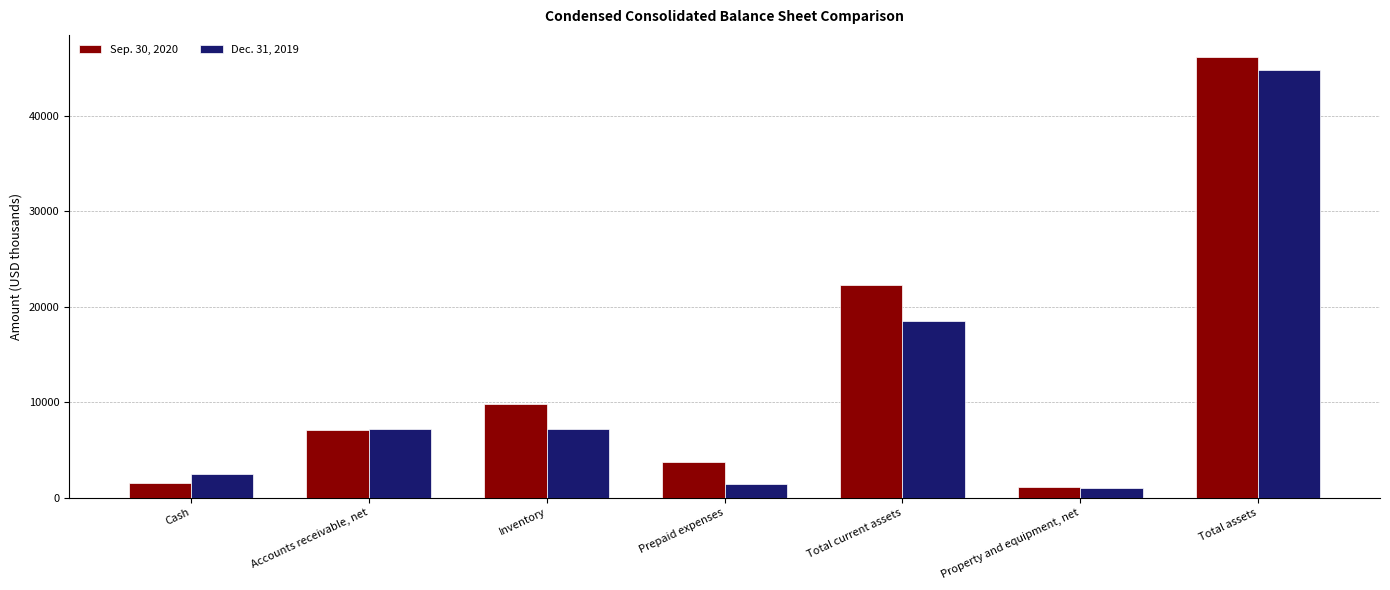

List the series in order of their overall mean, lowest first.

Dec. 31, 2019, Sep. 30, 2020